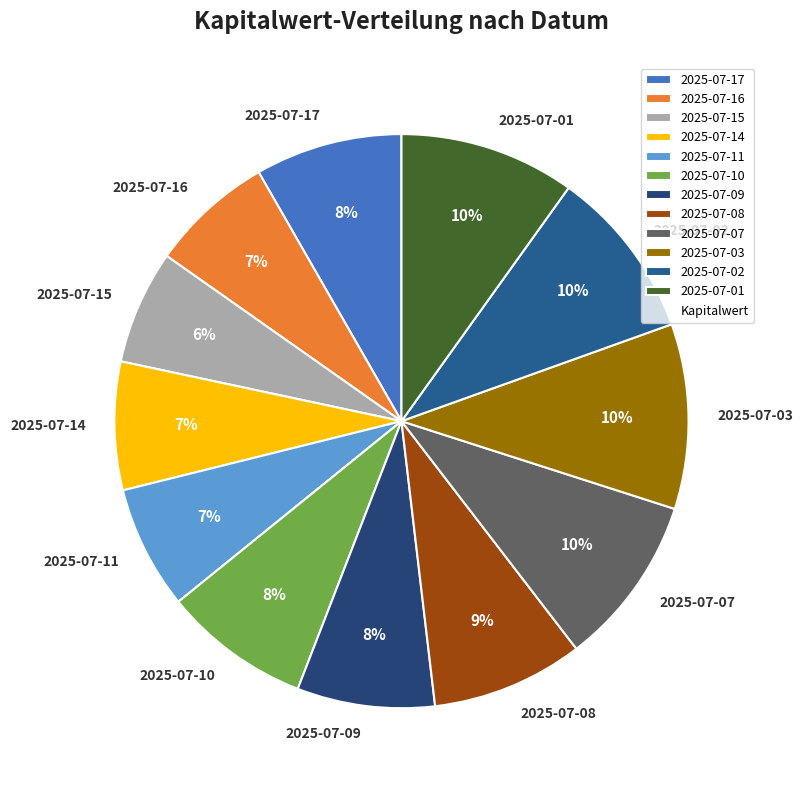

To the nearest percent, what portion does 2025-07-03 represent?

10%